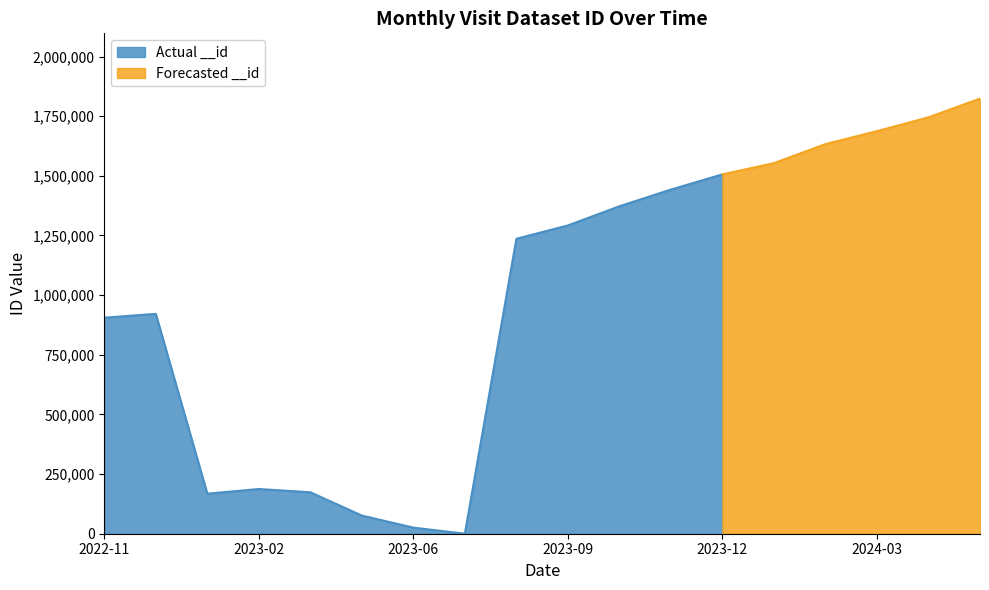

Reading left to right, extract all data points from this chart.

2022-11=905440	2022-12=921616	2023-01=167724	2023-02=187446	2023-03=173719	2023-05=76117	2023-06=25571	2023-07=0	2023-08=1236231	2023-09=1292213	2023-10=1372489	2023-11=1442533	2023-12=1506273	2024-01=1553258	2024-02=1633206	2024-03=1687442	2024-04=1745354	2024-05=1823799